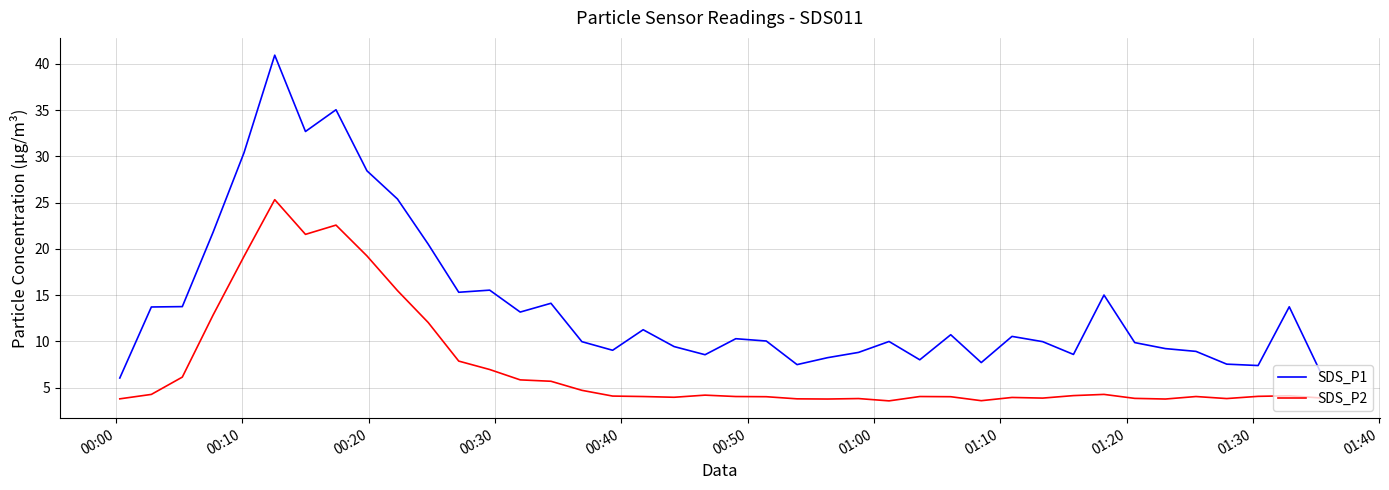

Which series has the widest spread of values?

SDS_P1